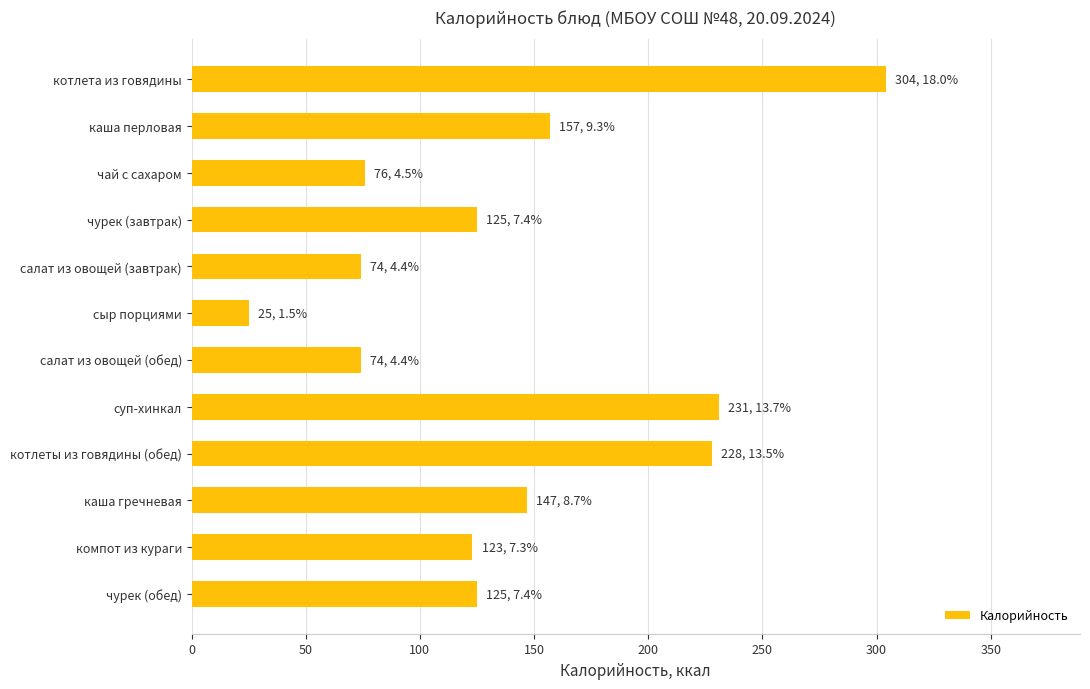

At which label is the value closest to 164?

каша перловая